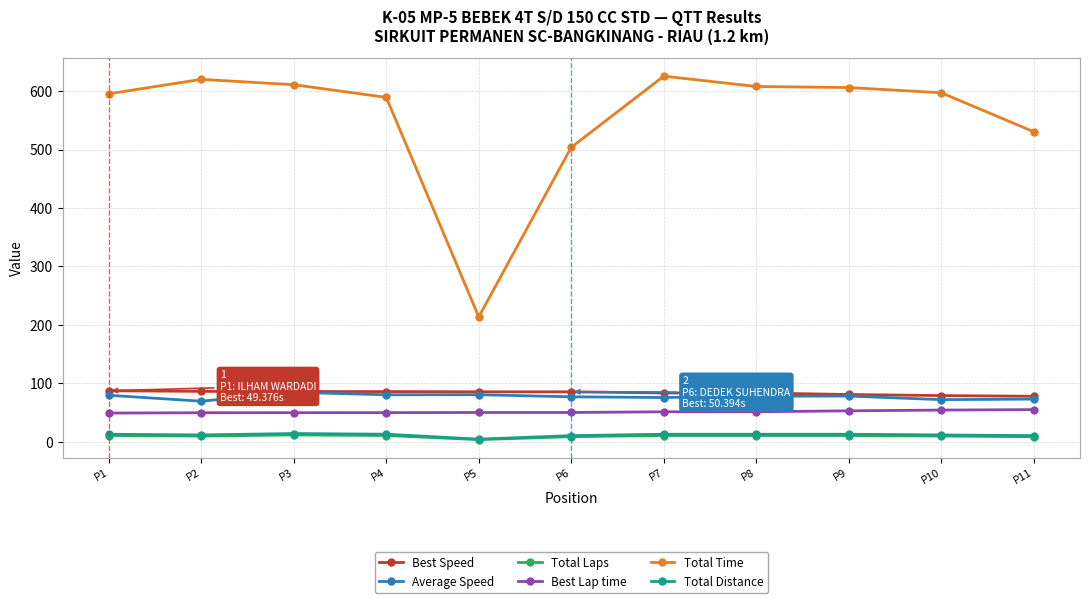

Which series has the largest total across all categories?

Total Time